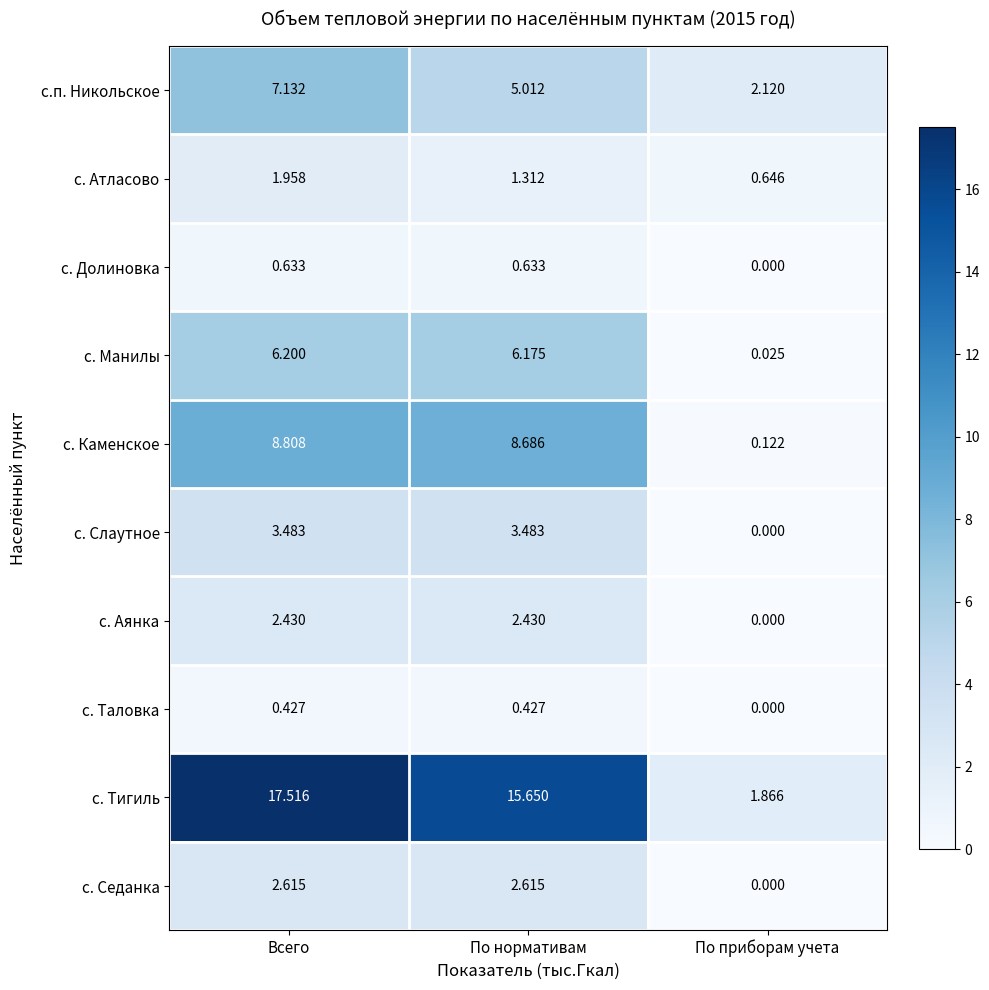

Between По нормативам and По приборам учета, which series saw the biggest shift?

с. Тигиль